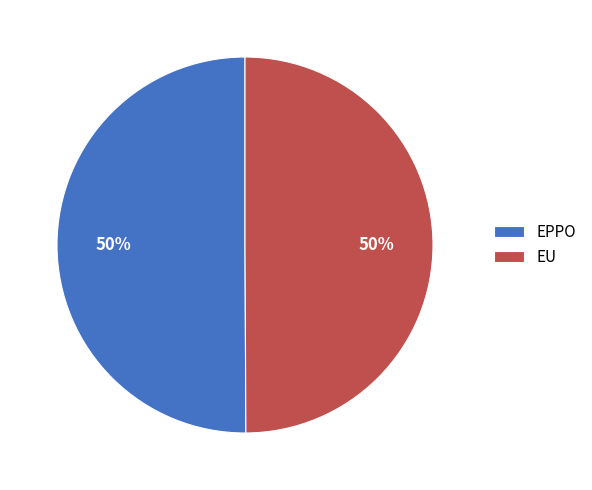

To the nearest percent, what is the average slice percentage?

50%